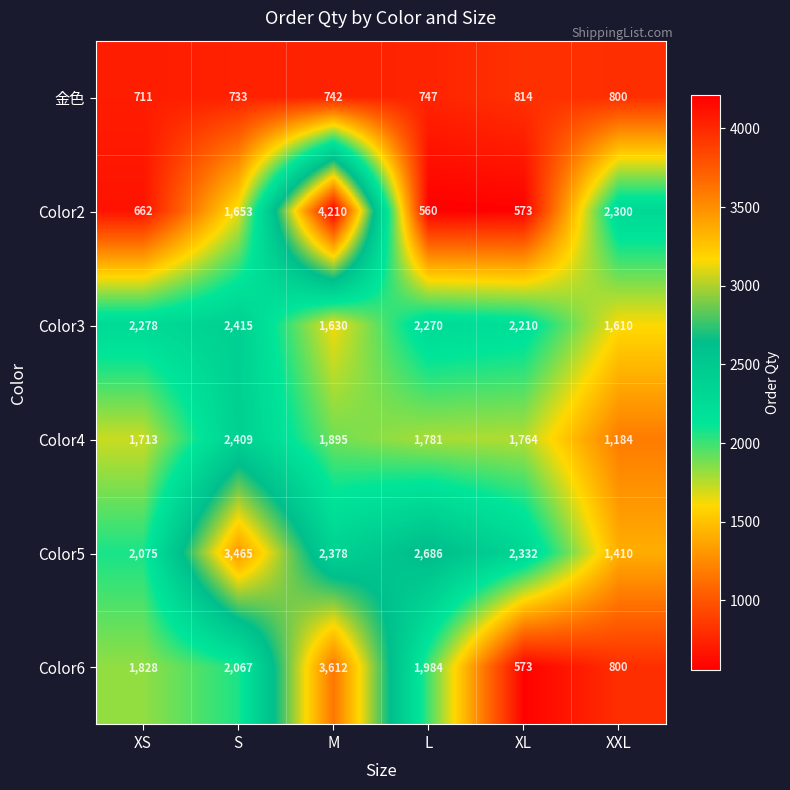

What is the spread (max minus min) of values at S?

2732